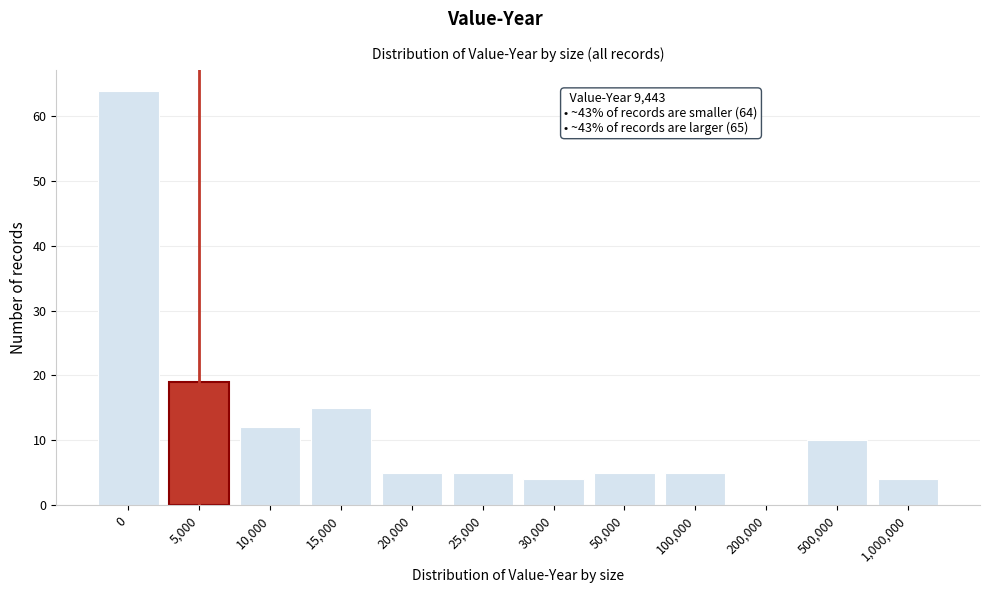

Reading left to right, transcribe all the data shown in this chart.

0=64	5,000=19	10,000=12	15,000=15	20,000=5	25,000=5	30,000=4	50,000=5	100,000=5	200,000=0	500,000=10	1,000,000=4